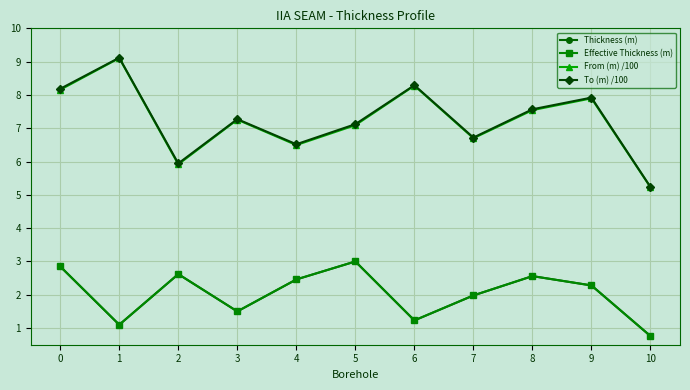

True or false: From (m) /100 and To (m) /100 intersect in this chart.

False